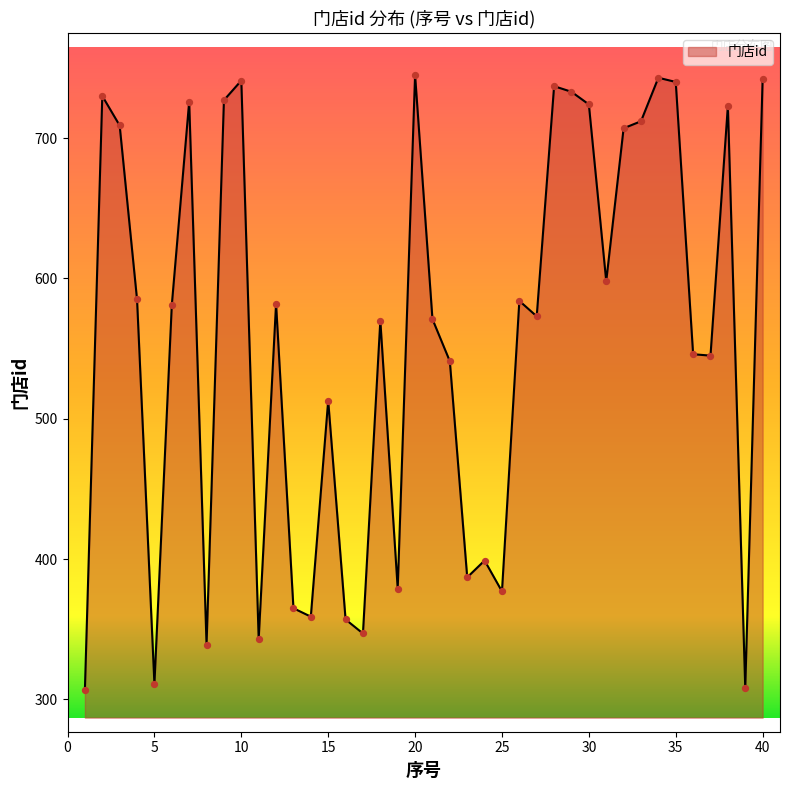

What is the difference between the maximum and minimum values?

438